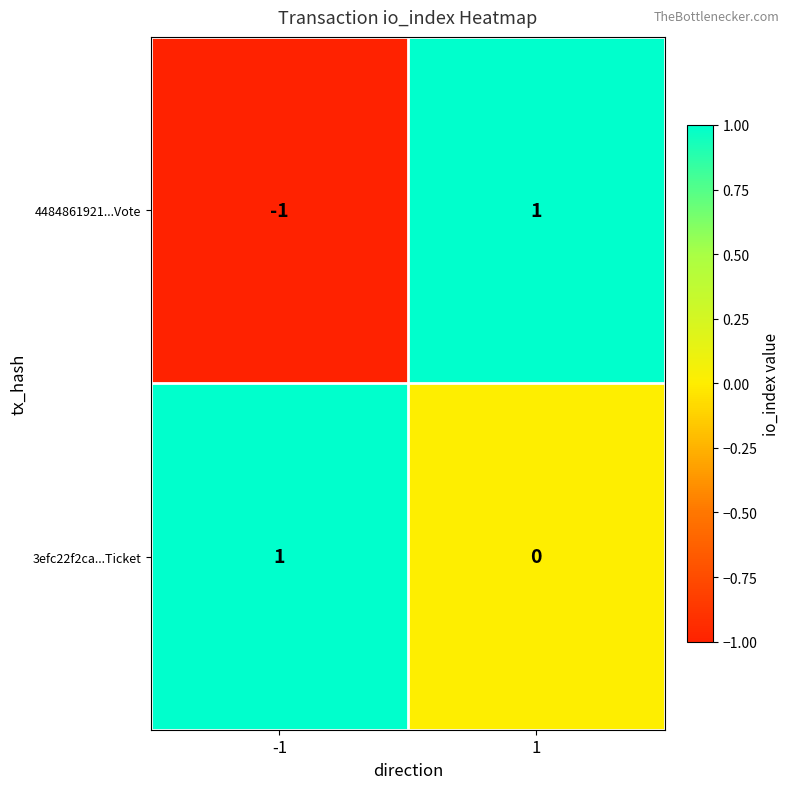

True or false: 4484861921...Vote has a value of -2 at -1.

False